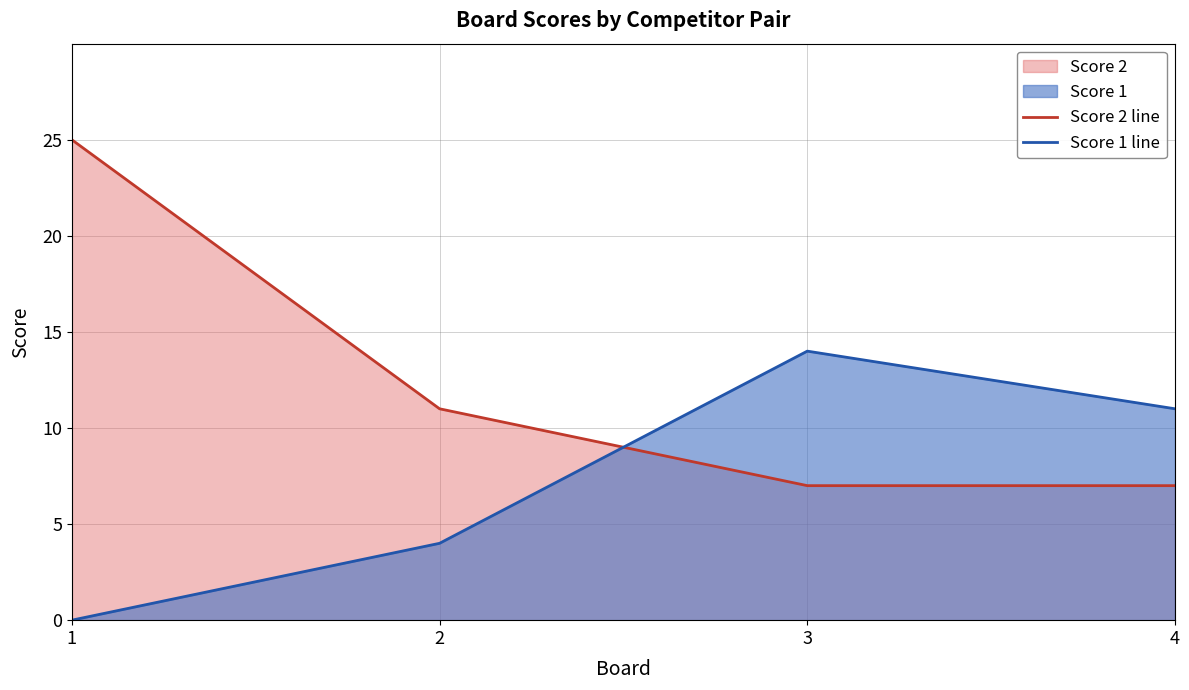

Does the chart display data point markers on the line(s)?

No